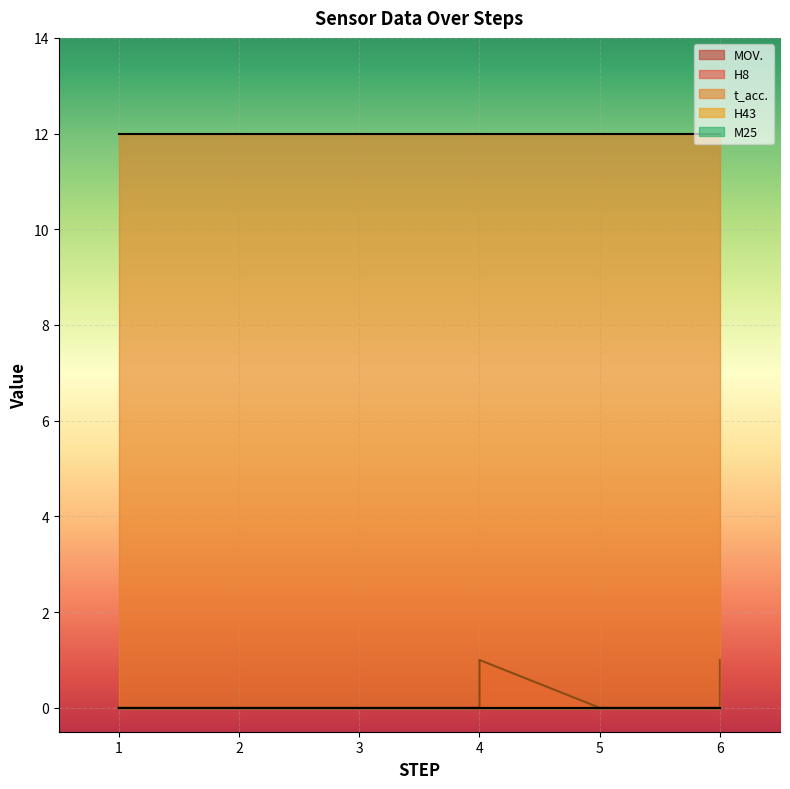

Which category has the highest value in the H8 series?

4